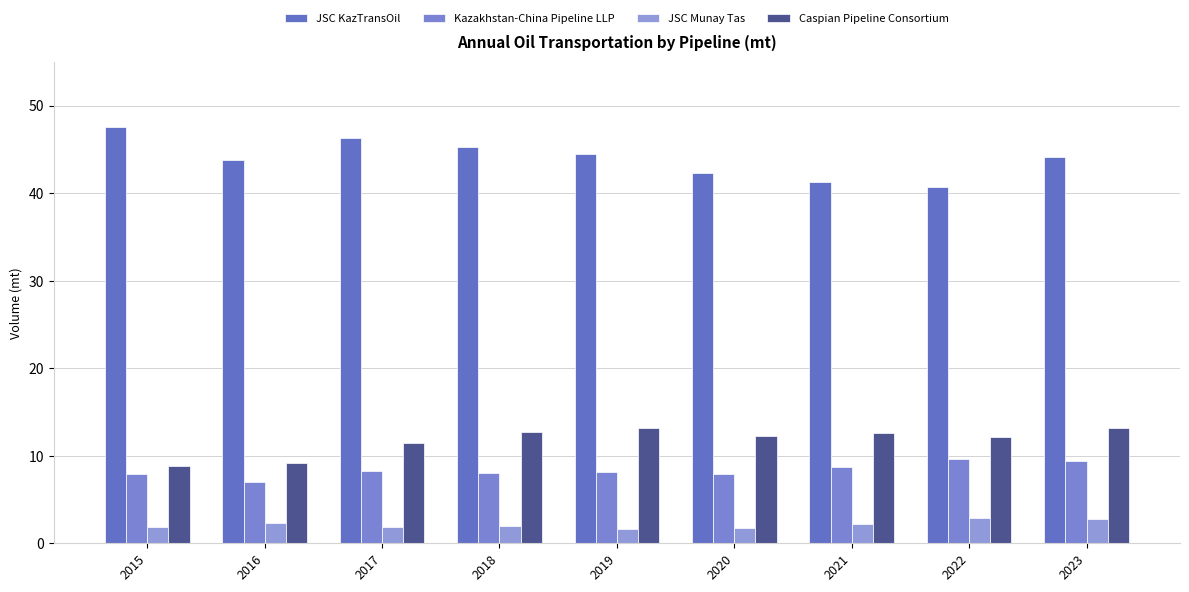

At which label does JSC KazTransOil reach its minimum?

2022